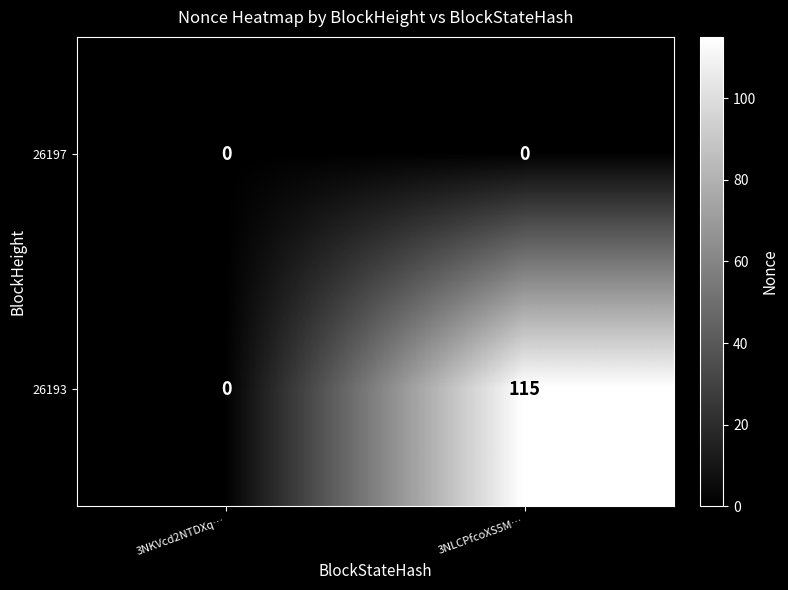

At which category does the chart reach its peak across all series?

3NLCPfcoXS5M…